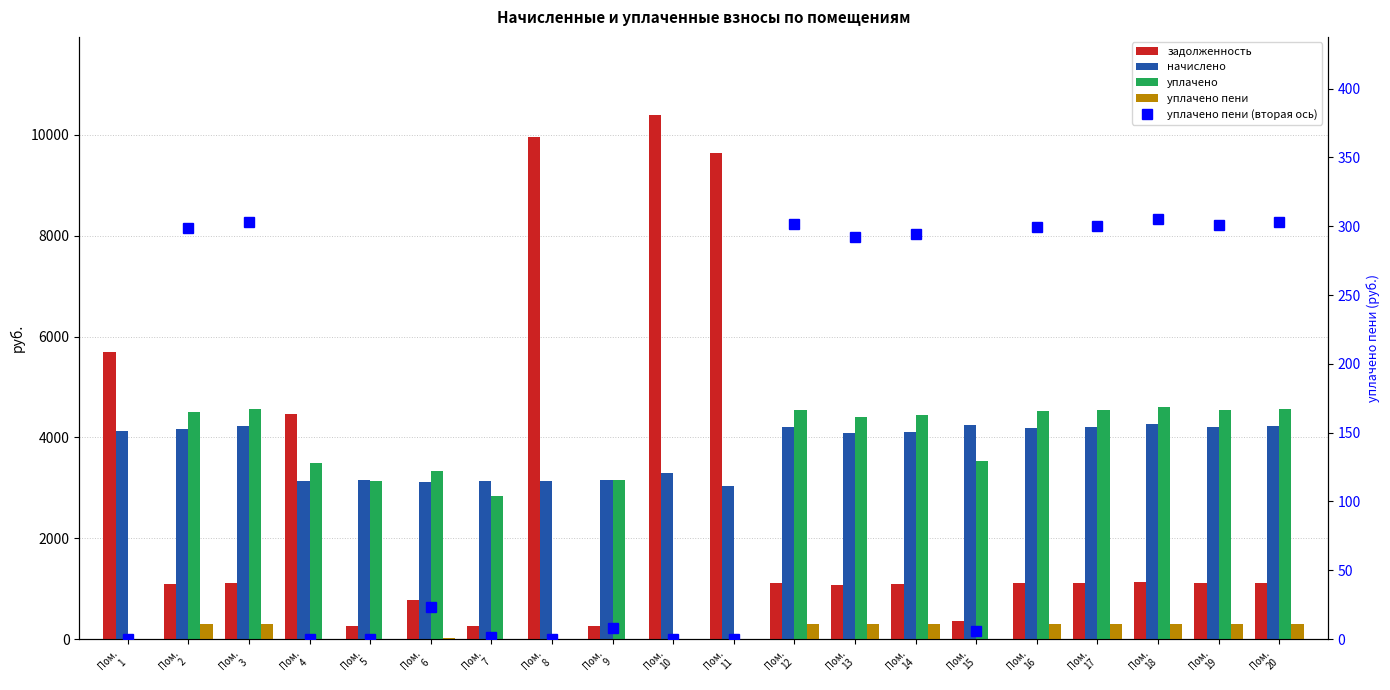

Reading left to right, what are all the values shown in this chart?

задолженность: 5702.2	1101.1	1117.0	4464.5	262.8	785.0	261.6	9950.7	266.6	10386.3	9649.1	1112.5	1076.0	1085.1	356.4	1103.4	1107.9	1126.2	1110.2	1117.0
начислено: 4129.9	4173.1	4233.6	3127.7	3153.6	3110.4	3127.7	3136.3	3162.2	3292.4	3041.3	4216.3	4078.1	4112.6	4250.9	4181.8	4199.0	4268.2	4207.7	4233.6
уплачено: 0.0	4506.4	4571.7	3500.0	3142.7	3331.7	2845.3	0.0	3151.3	0.0	0.0	4553.0	4403.7	4441.1	3527.6	4515.7	4534.3	4609.0	4543.7	4571.7
уплачено пени: 0.0	298.6	302.9	0.0	0.0	23.0	1.2	0.0	8.0	0.0	0.0	301.7	291.8	294.3	6.2	299.2	300.5	305.4	301.1	302.9
уплачено пени (вторая ось): 0.0	298.6	302.9	0.0	0.0	23.0	1.2	0.0	8.0	0.0	0.0	301.7	291.8	294.3	6.2	299.2	300.5	305.4	301.1	302.9